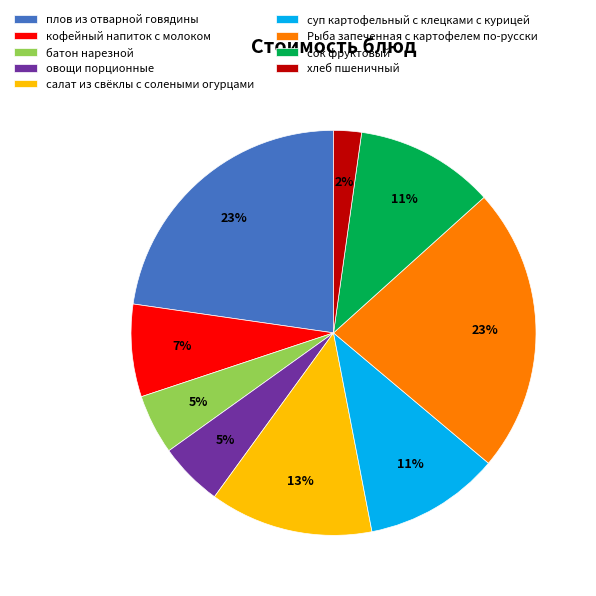

The сок фруктовый slice represents 4% of the pie. True or false?

False